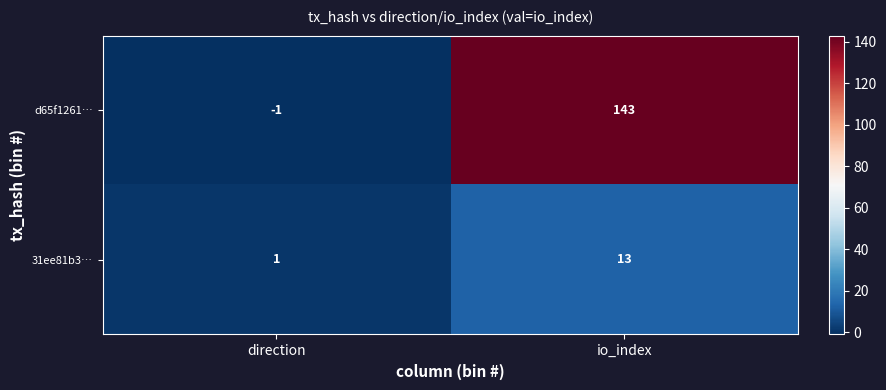

Reading left to right, extract all data points from this chart.

d65f1261…: direction=-1	io_index=143
31ee81b3…: direction=1	io_index=13